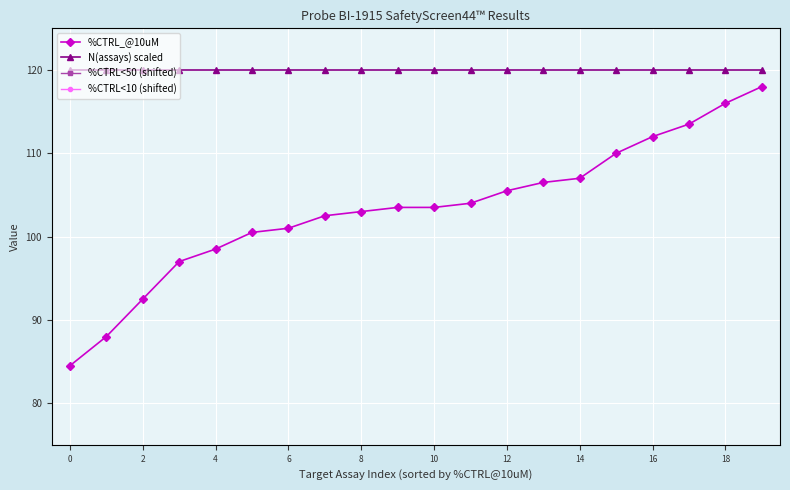

What is the maximum value shown in the chart?

120.0